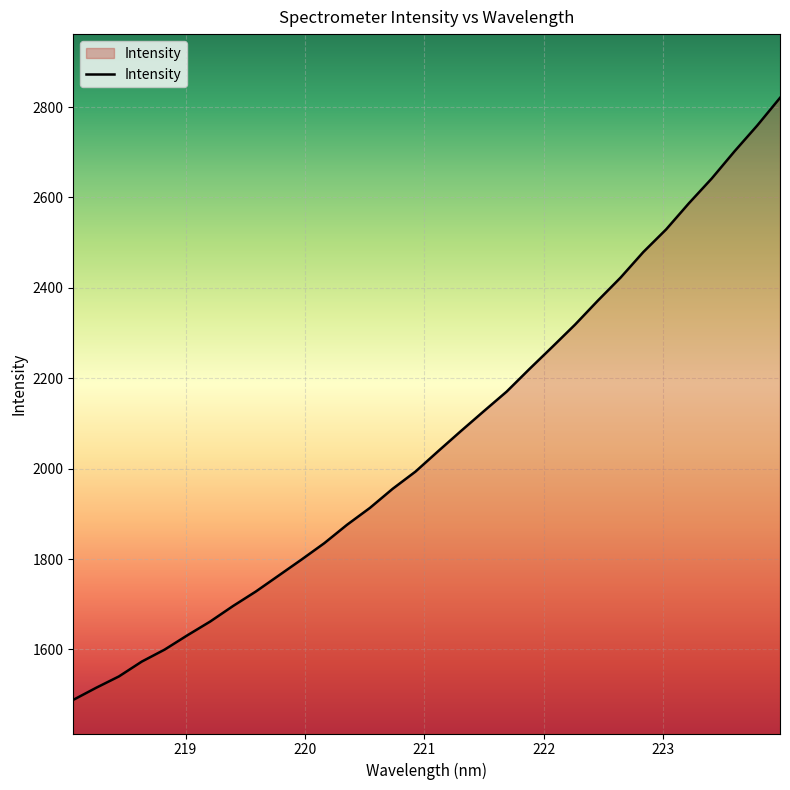

What is the greatest value displayed?

2820.3